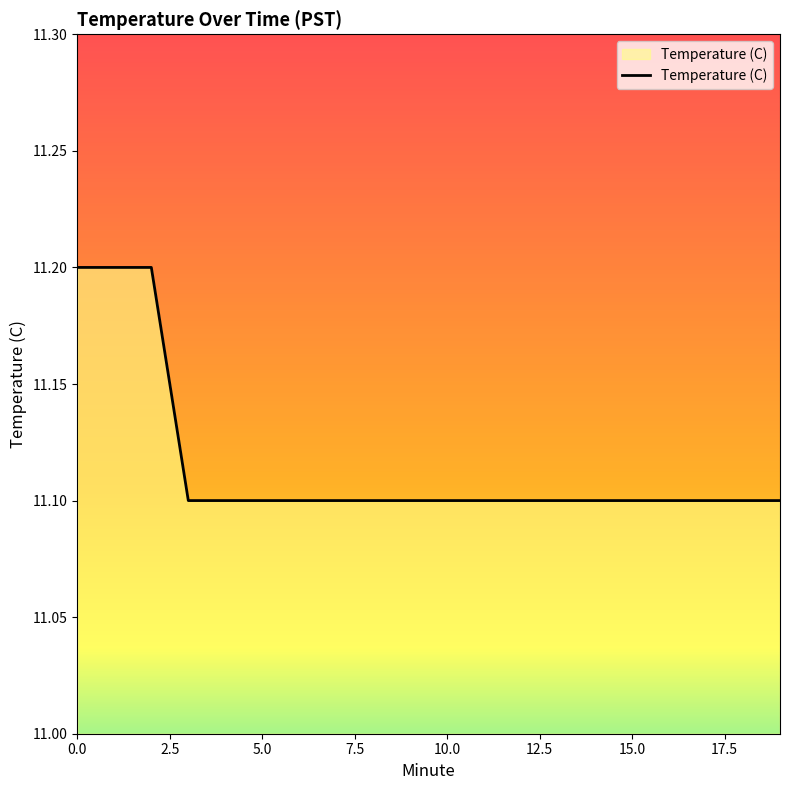

What is the minimum value shown in the chart?

11.1